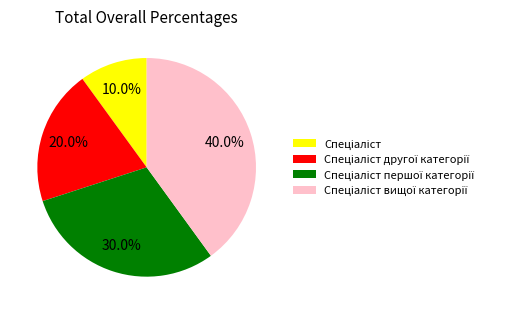

Does any single category account for the majority?

No